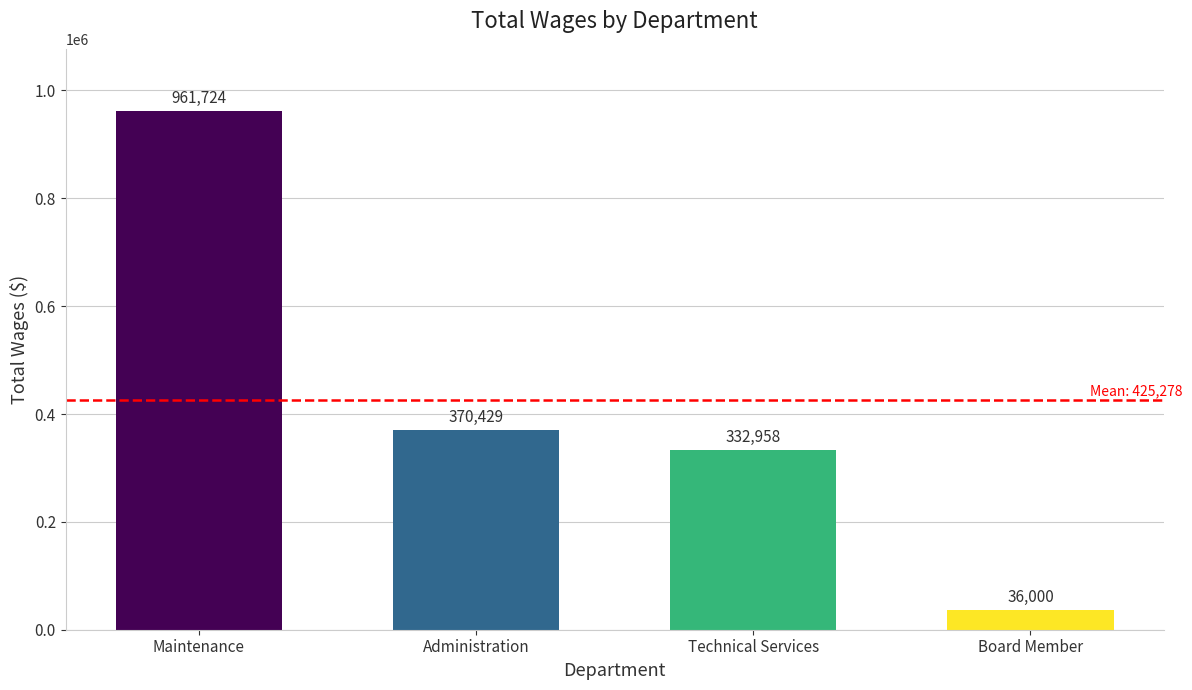

Reading left to right, list all the values displayed in this chart.

961724	370429	332958	36000